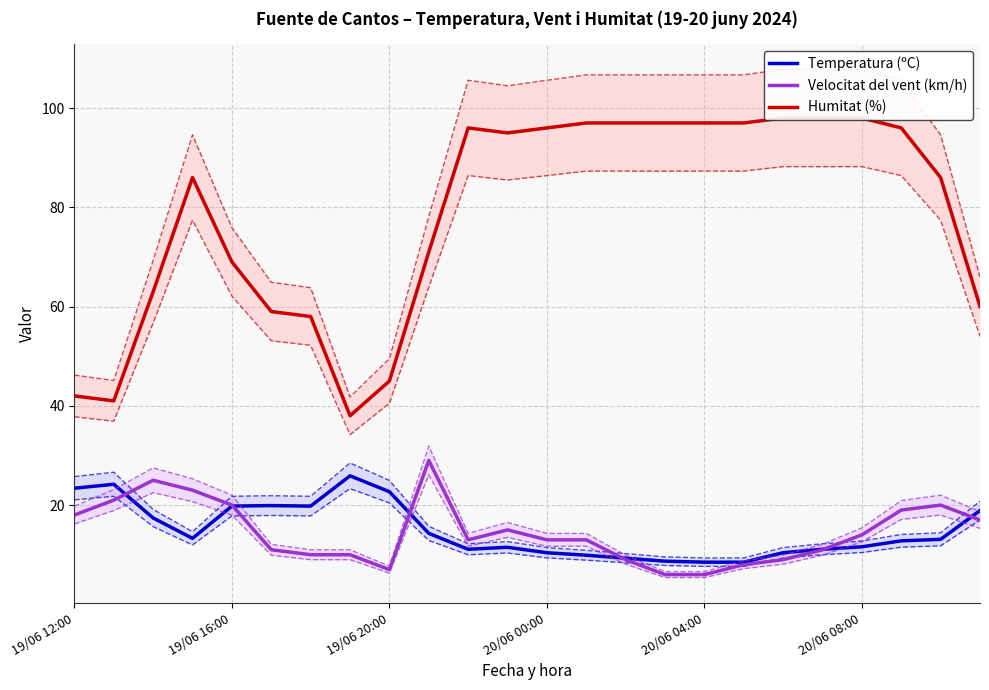

How many lines are shown in the chart?

3